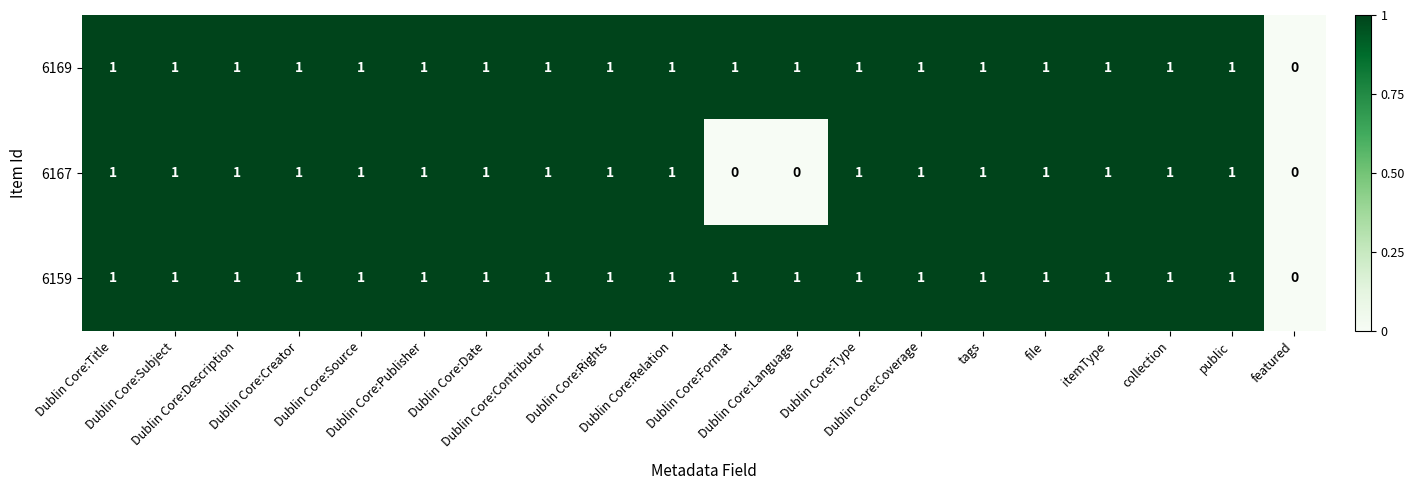

What is the sum of all 6169 values?

19